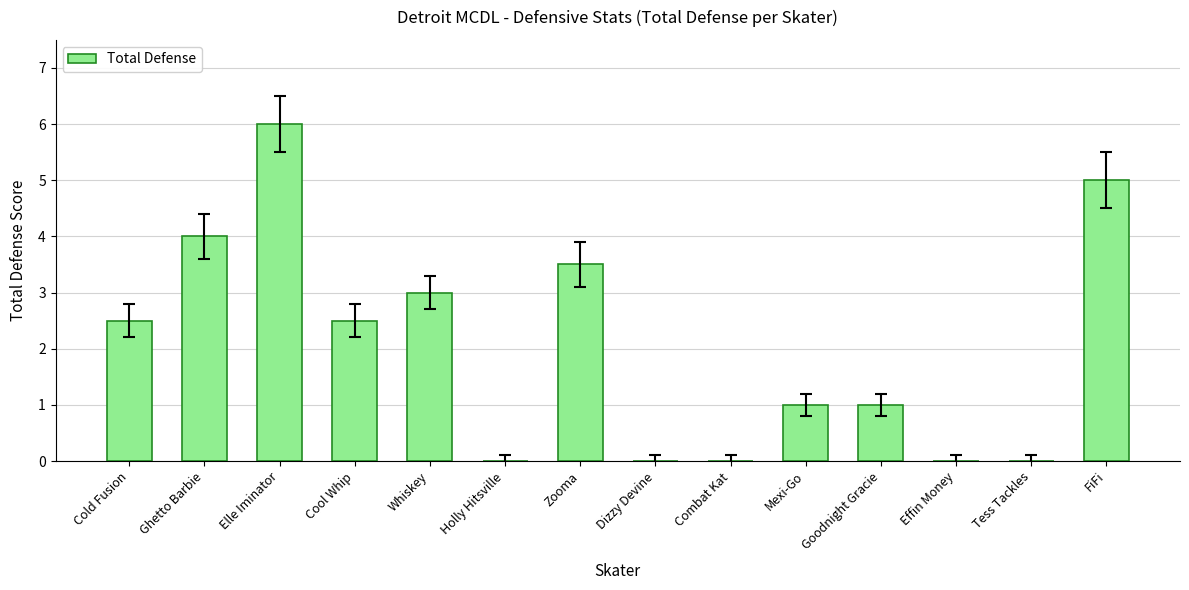

Reading left to right, extract all data points from this chart.

2.5	4.0	6.0	2.5	3.0	0.0	3.5	0.0	0.0	1.0	1.0	0.0	0.0	5.0